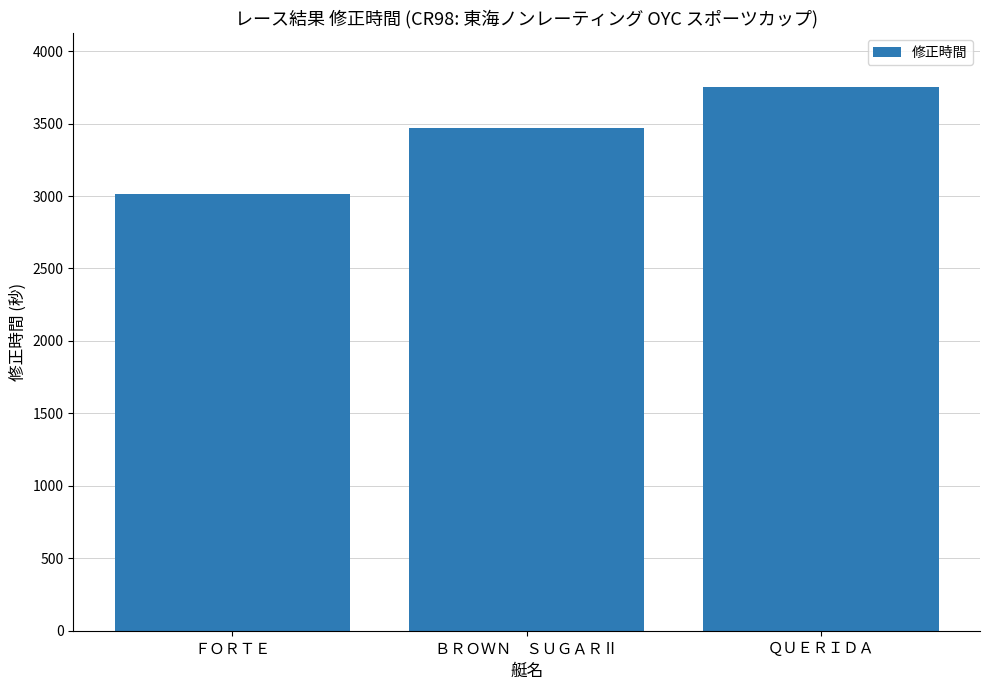

What is the label of the 3rd bar from the left?

ＱＵＥＲＩＤＡ